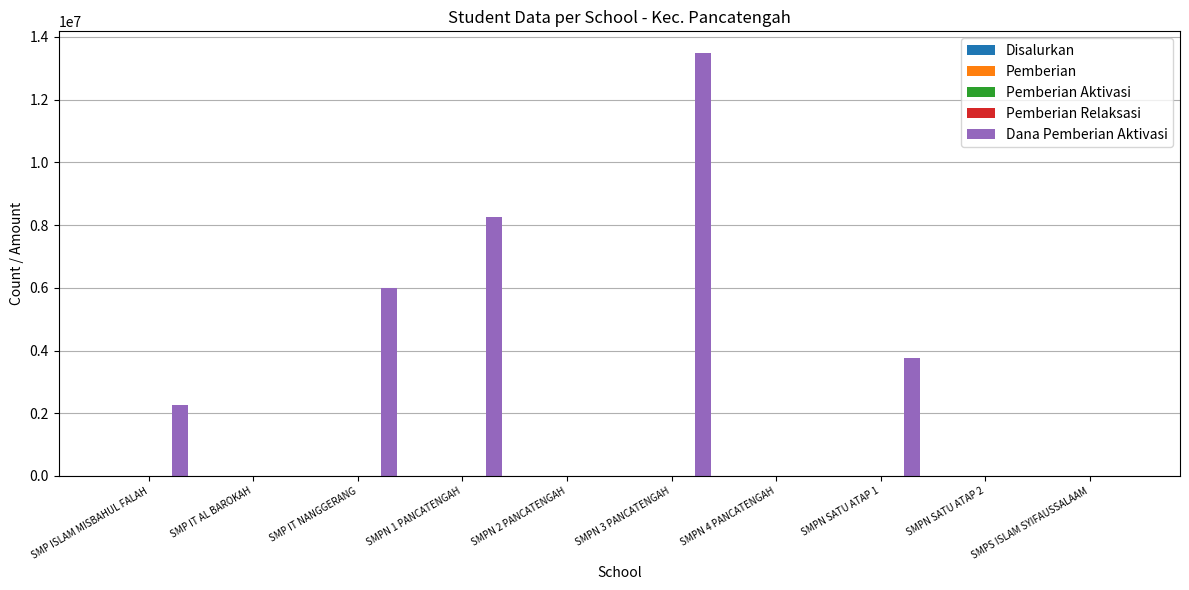

Which label corresponds to the largest value in the chart?

SMPN 3 PANCATENGAH